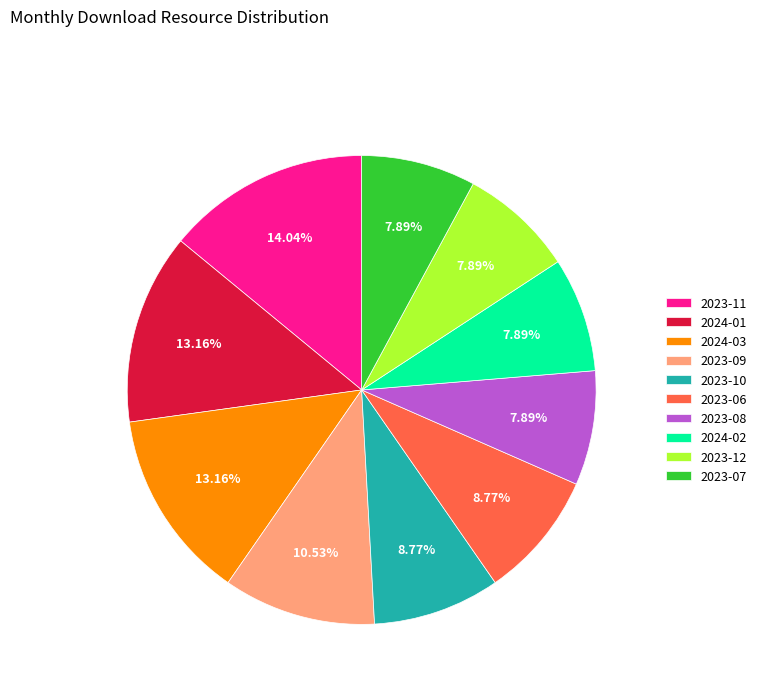

Combined, do 2024-01 and 2024-03 account for over 50%?

No